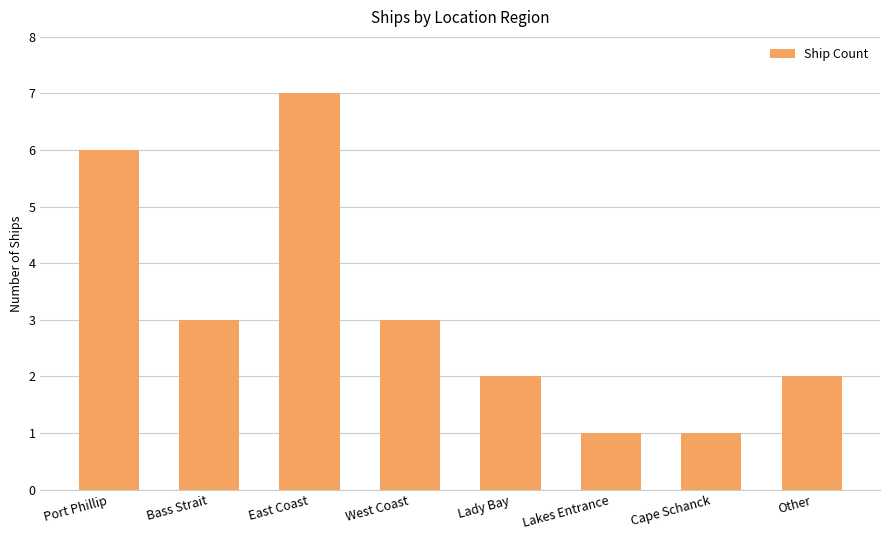

What is the greatest value displayed?

7